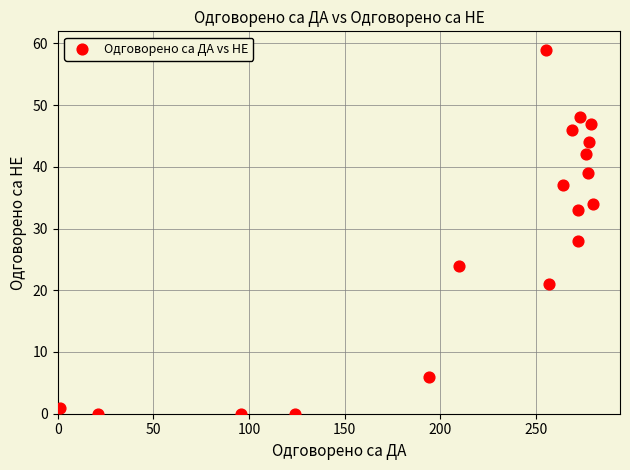

What Y value in the scatter plot is closest to 29?

28